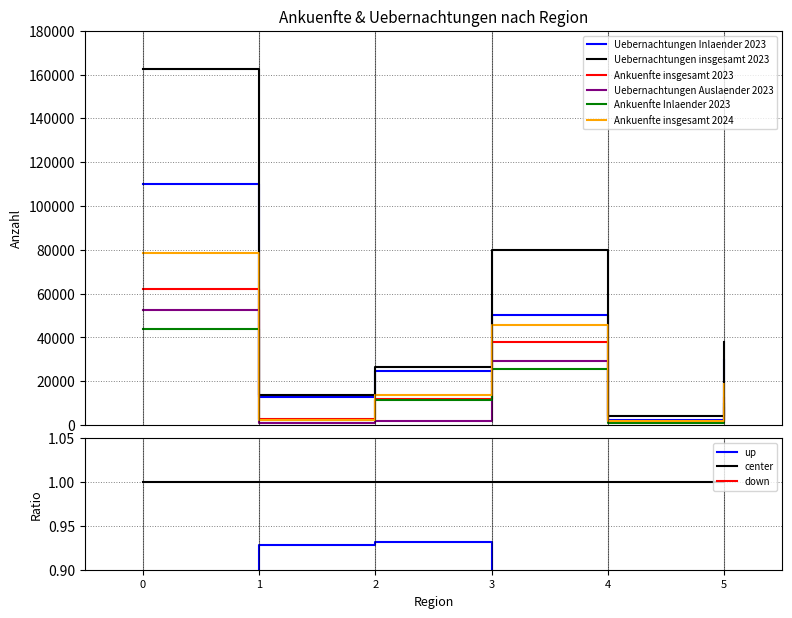

True or false: Ankuenfte insgesamt 2024 has more than 0 points higher than both neighbors.

True